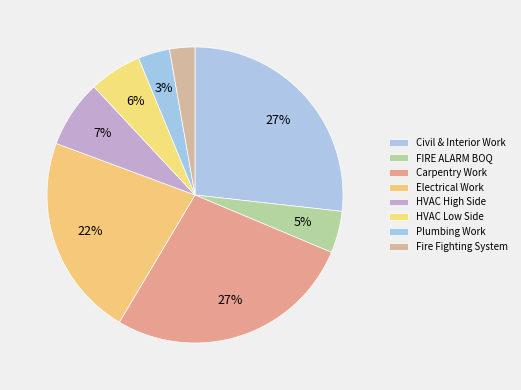

What percentage is the Plumbing Work slice, to the nearest percent?

3%